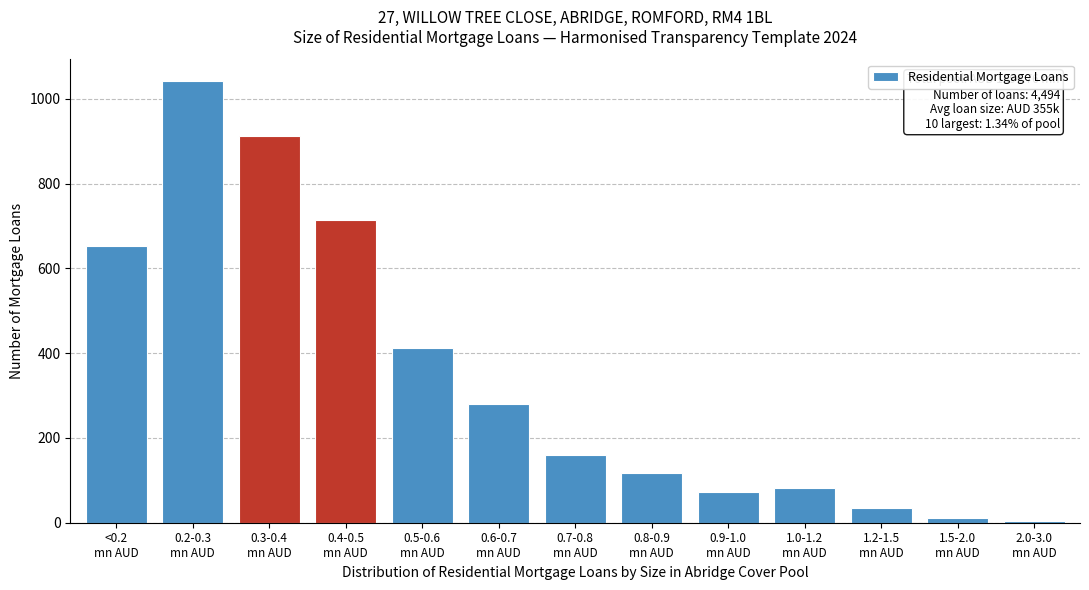

Reading right to left, what are all the values shown in this chart?

4	12	35	82	73	117	159	279	413	713	912	1041	653